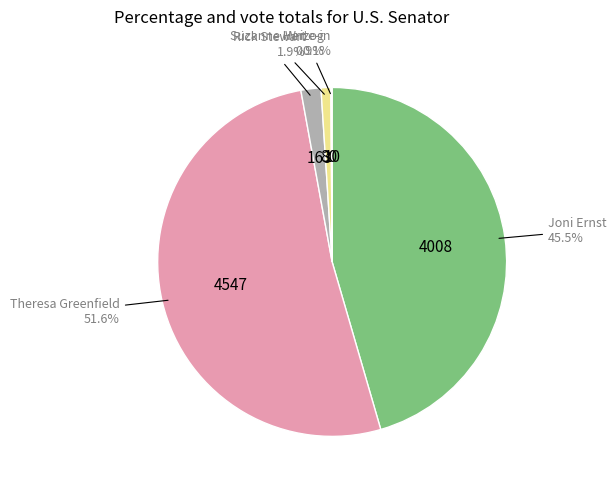

Which slice is the largest?

Theresa Greenfield